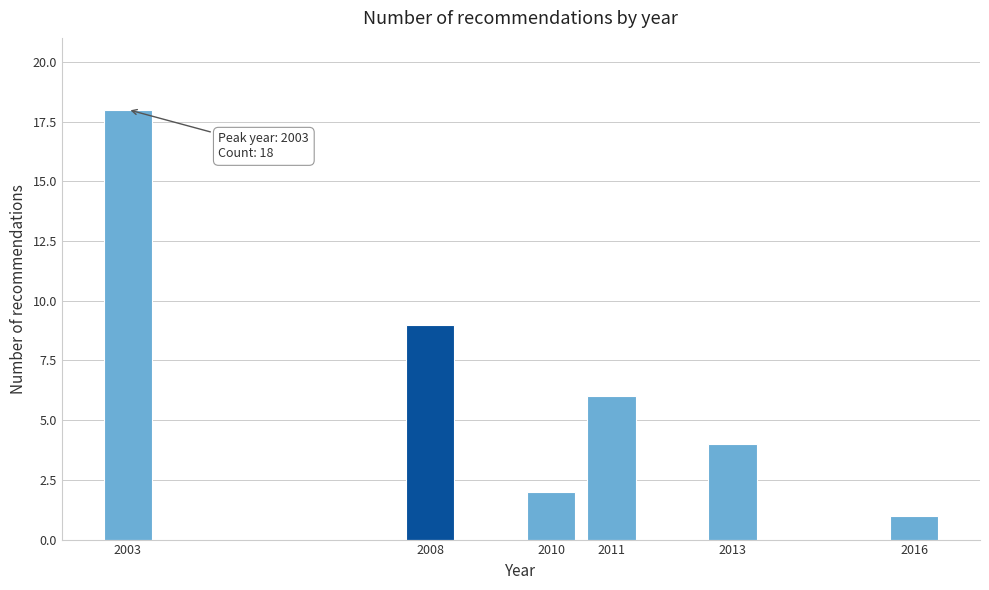

Reading left to right, list all the values displayed in this chart.

2003=18	2008=9	2010=2	2011=6	2013=4	2016=1